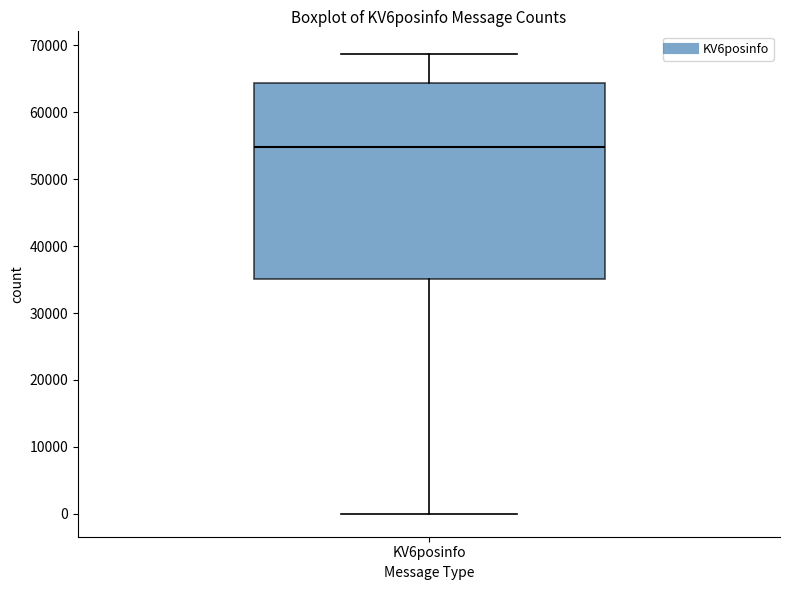

Read this box plot against the y-axis: the position of the median line, the range covered by the box, and the ends of both whiskers. The values are not printed on the chart, so give them approximately, as read against the axis.

median 55000, box 35000 to 64000, whiskers 0 to 69000